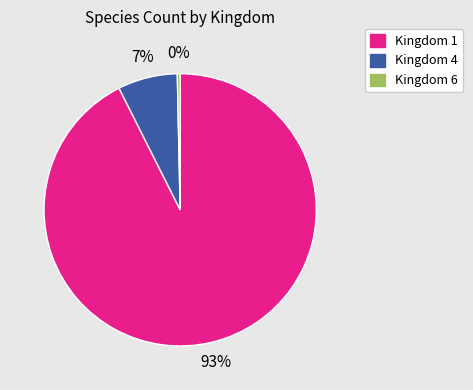

Which has a higher value, Kingdom 4 or Kingdom 1?

Kingdom 1